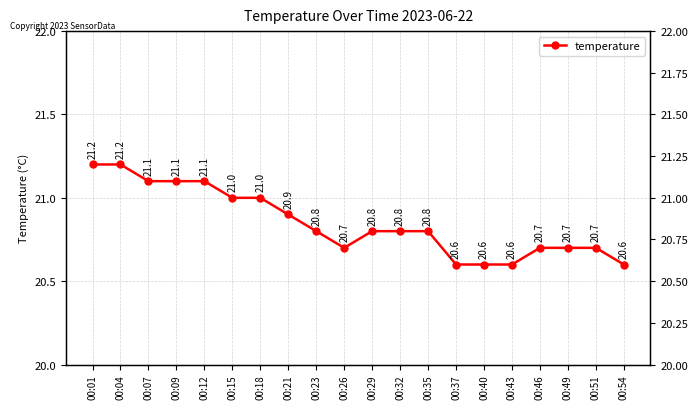

Reading left to right, list all the values displayed in this chart.

00:01=21.2	00:04=21.2	00:07=21.1	00:09=21.1	00:12=21.1	00:15=21.0	00:18=21.0	00:21=20.9	00:23=20.8	00:26=20.7	00:29=20.8	00:32=20.8	00:35=20.8	00:37=20.6	00:40=20.6	00:43=20.6	00:46=20.7	00:49=20.7	00:51=20.7	00:54=20.6